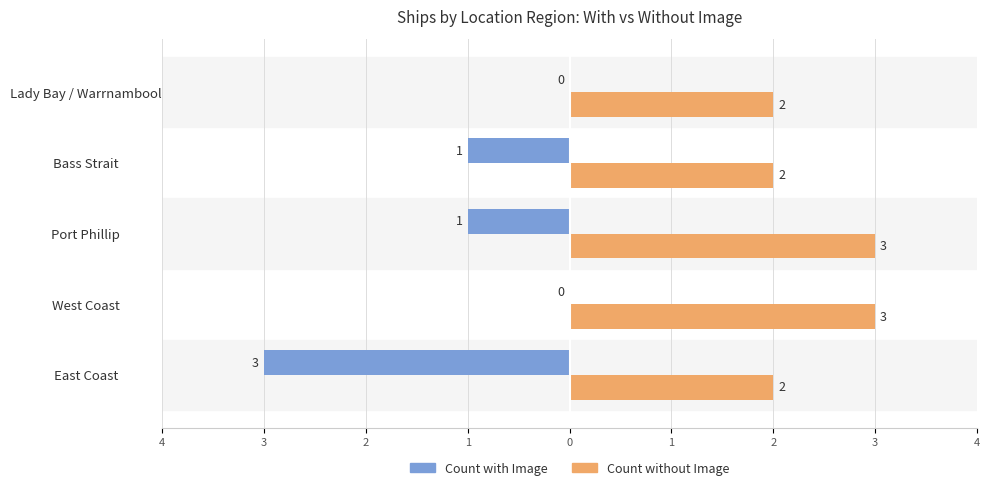

What is the maximum value shown in the chart?

3